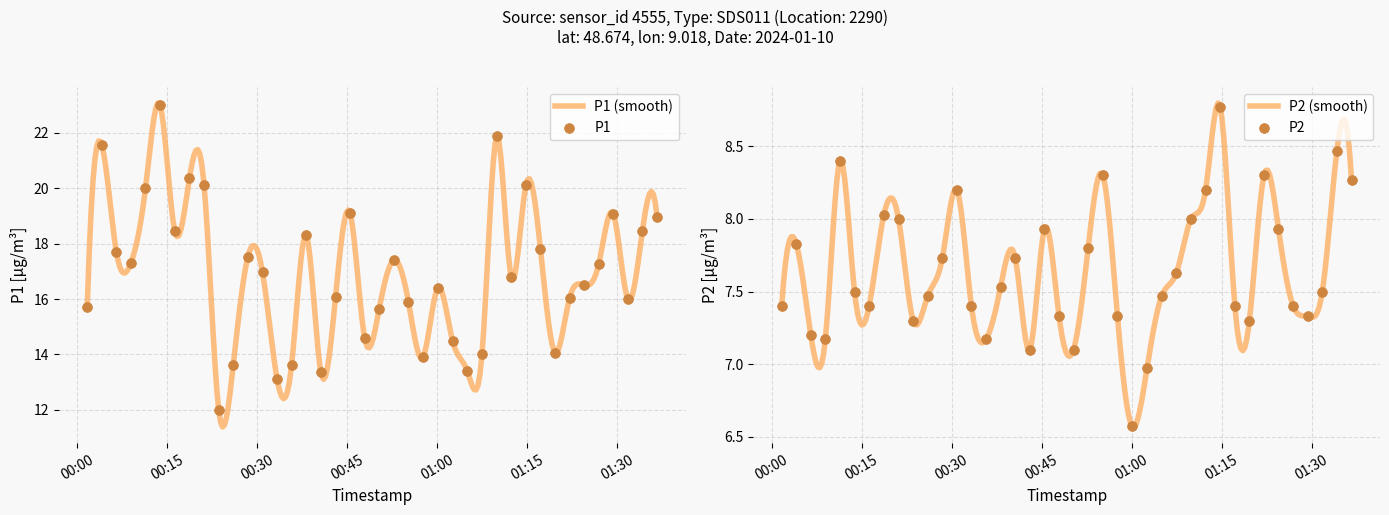

Which series has the largest total across all categories?

P1